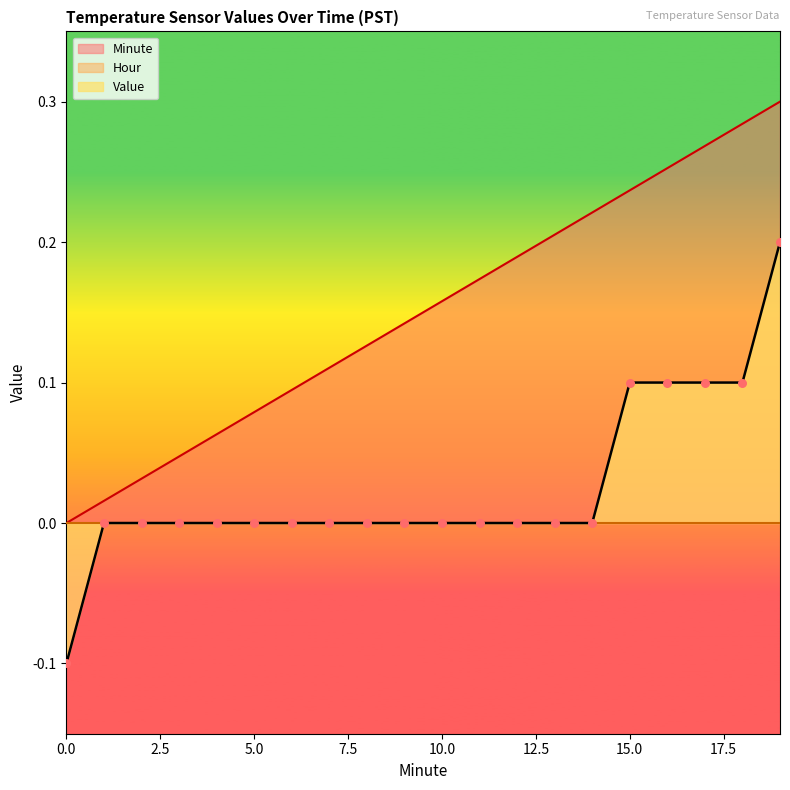

True or false: Minute and Value intersect in this chart.

False